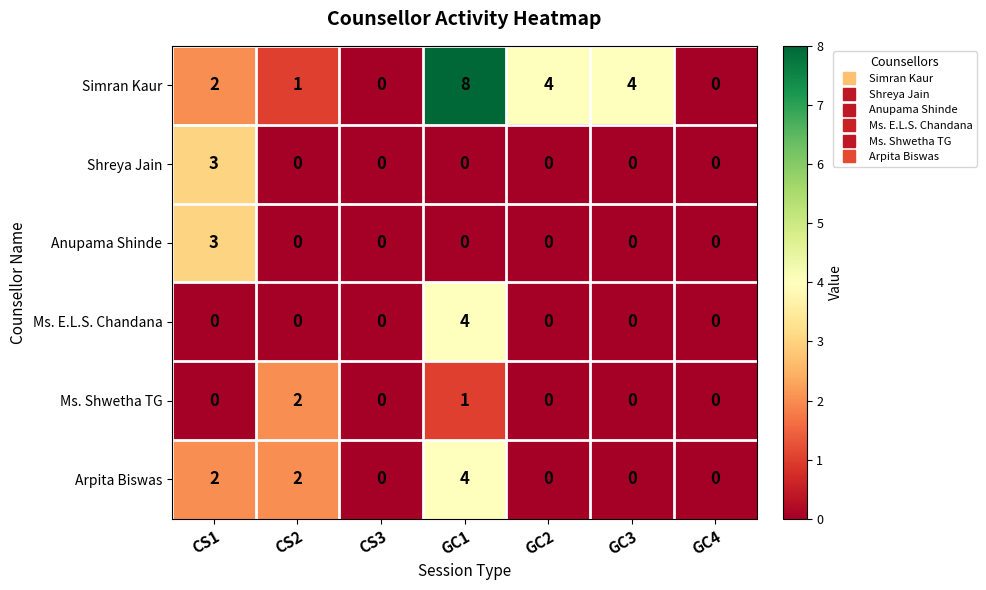

What is the difference between the highest and lowest values at CS2?

2